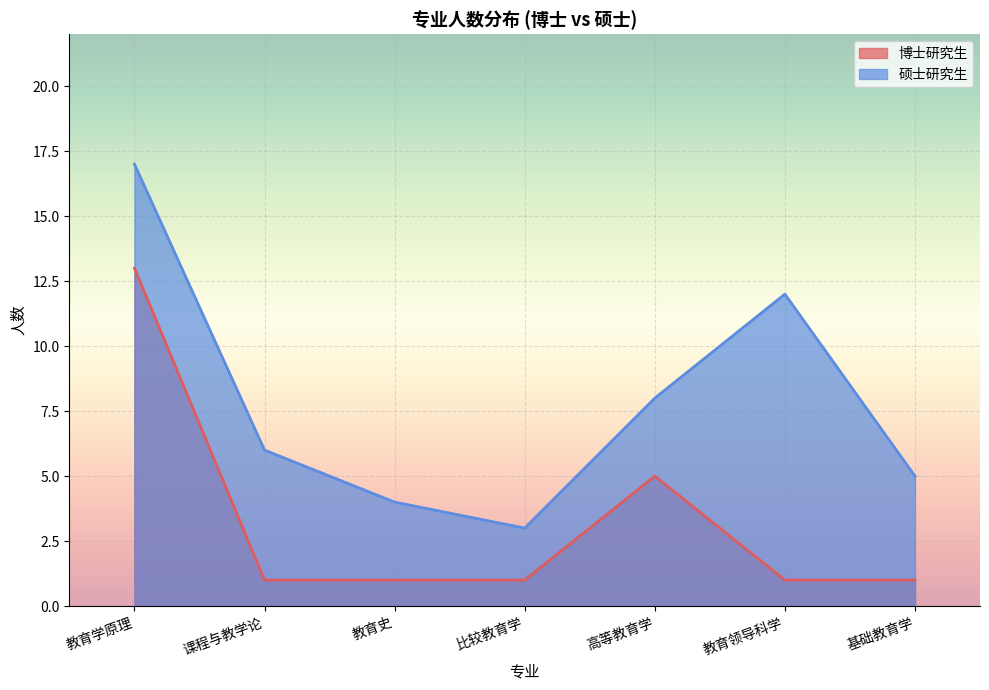

What is the sum of the 硕士研究生 values at 教育学原理 and 基础教育学?

22